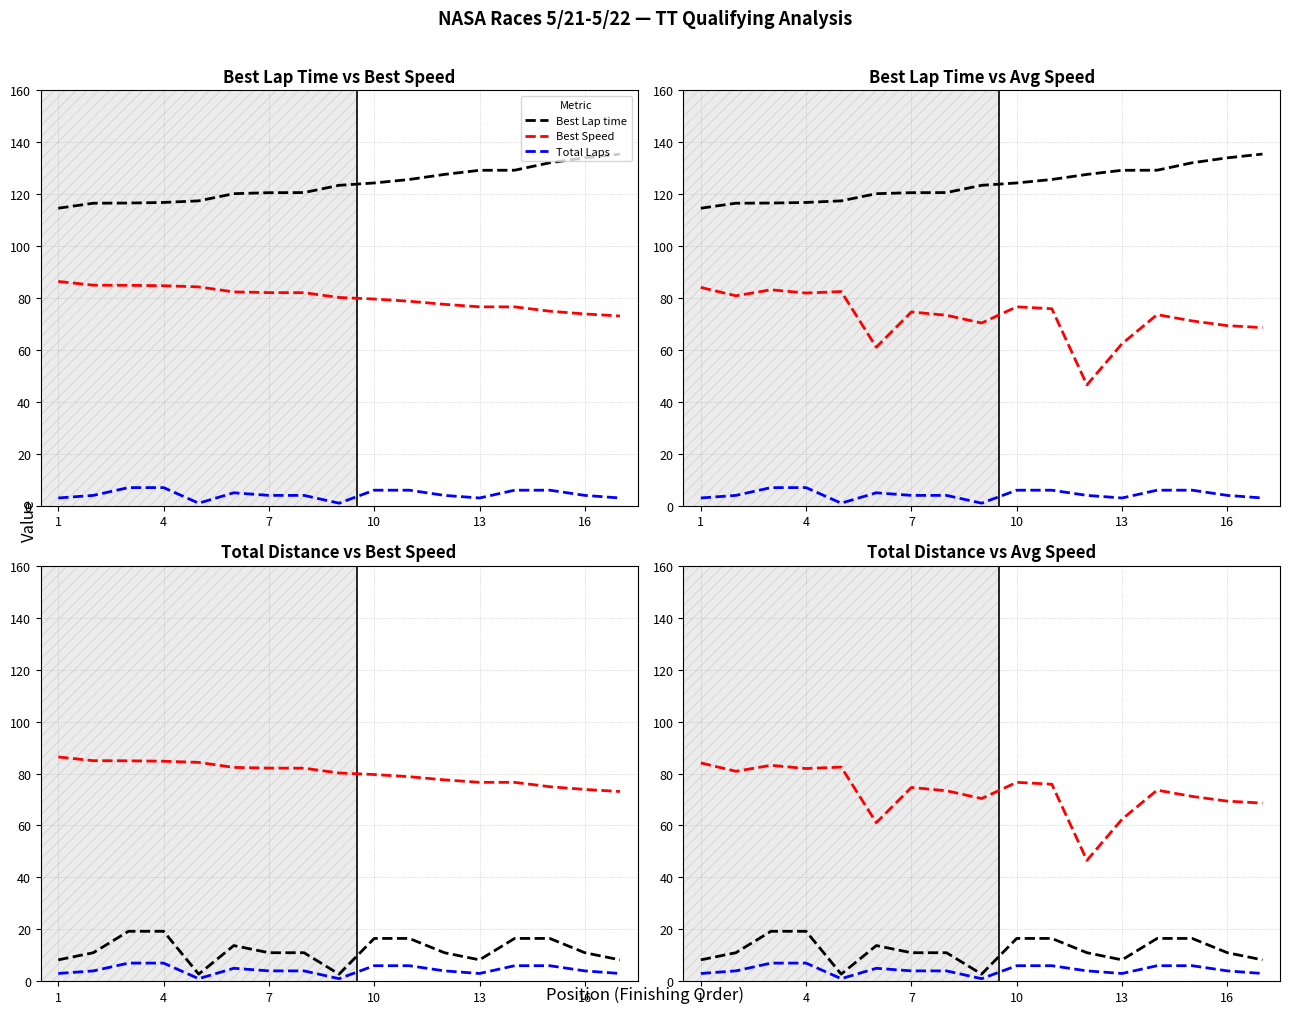

True or false: Best Speed and Total Laps cross at least once.

False